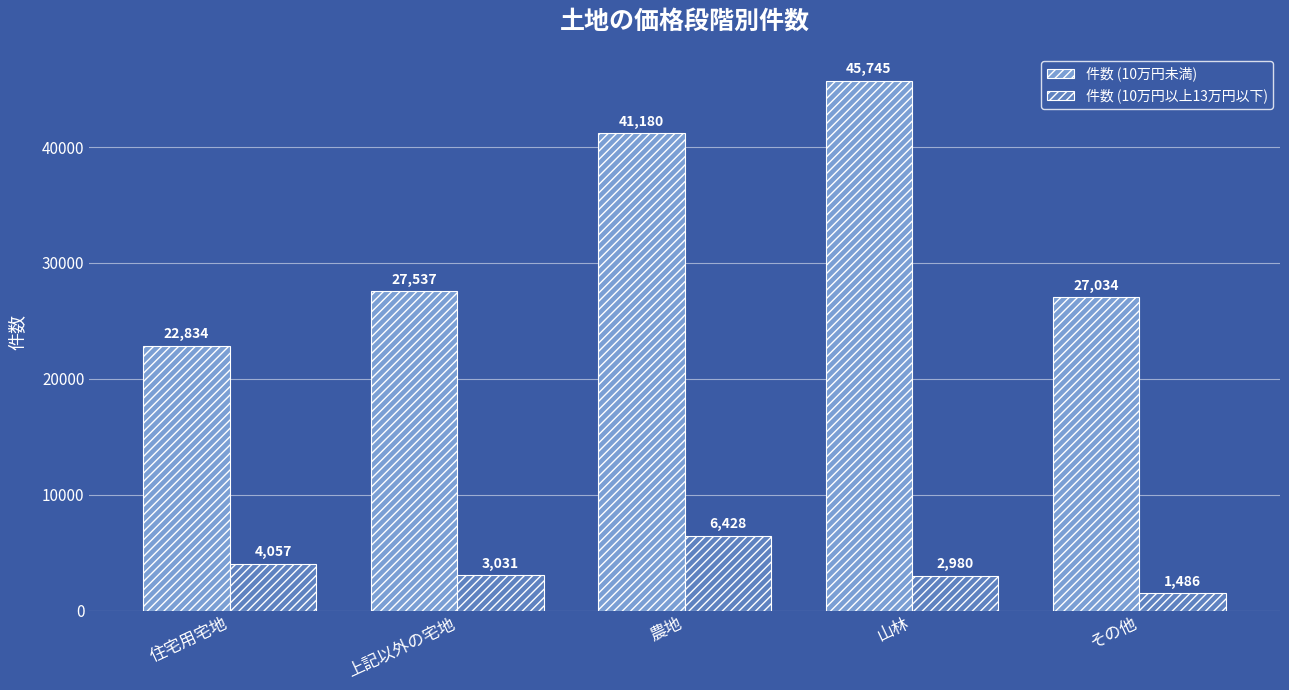

What position from the right is 上記以外の宅地?

4